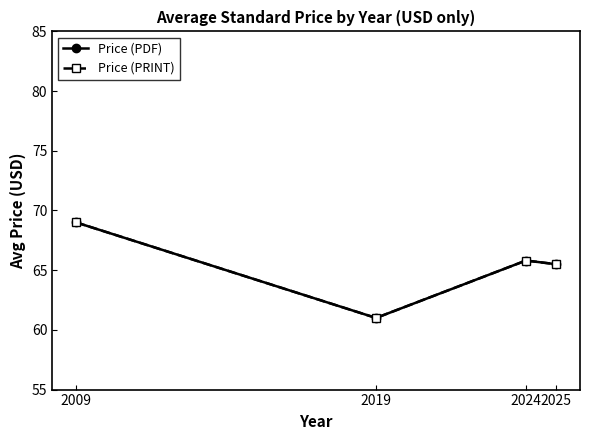

Is this an area chart (filled region under the line)?

No